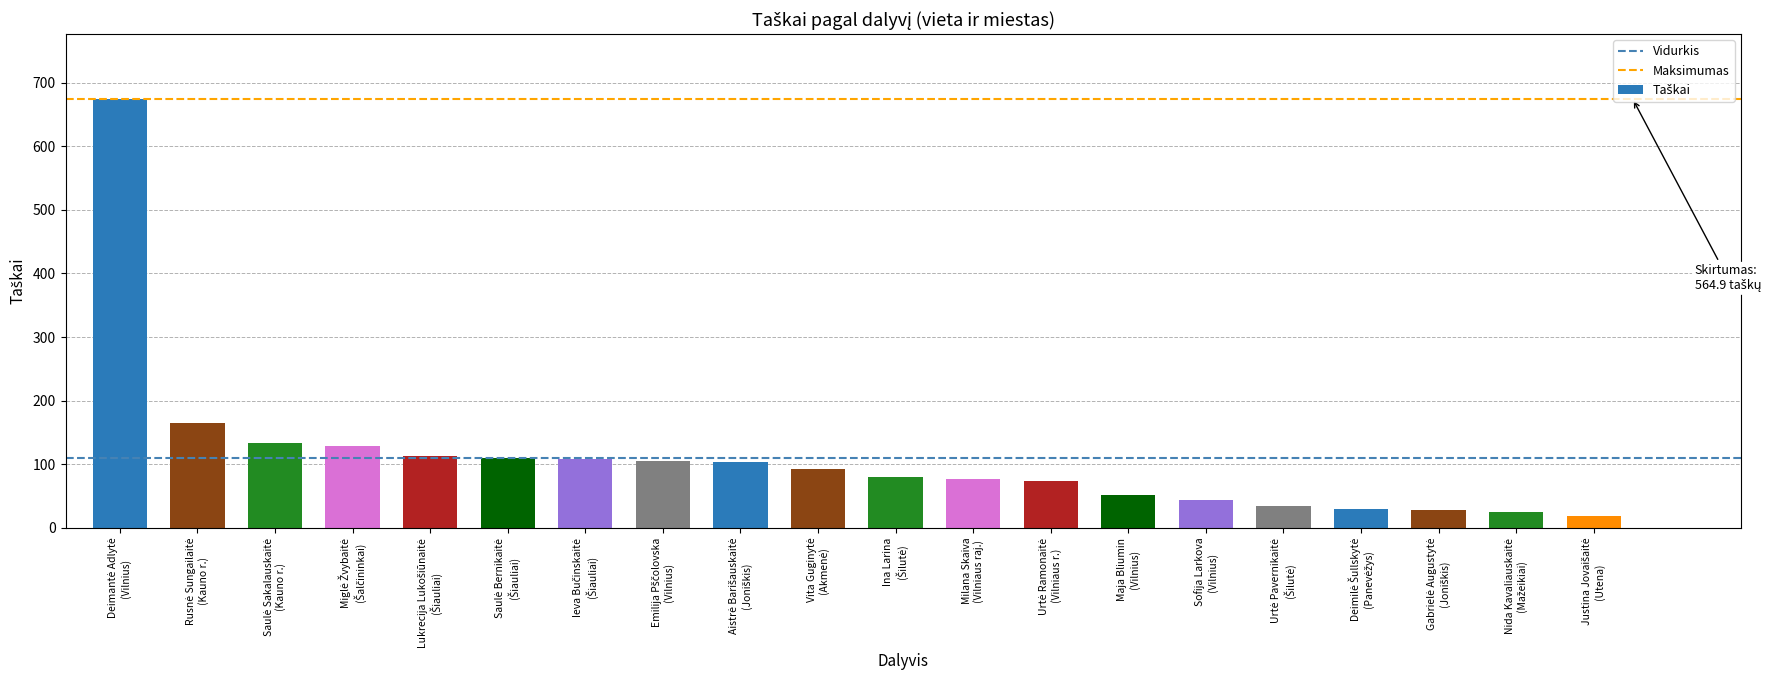

Are the bars grouped side by side (vs. stacked)?

No